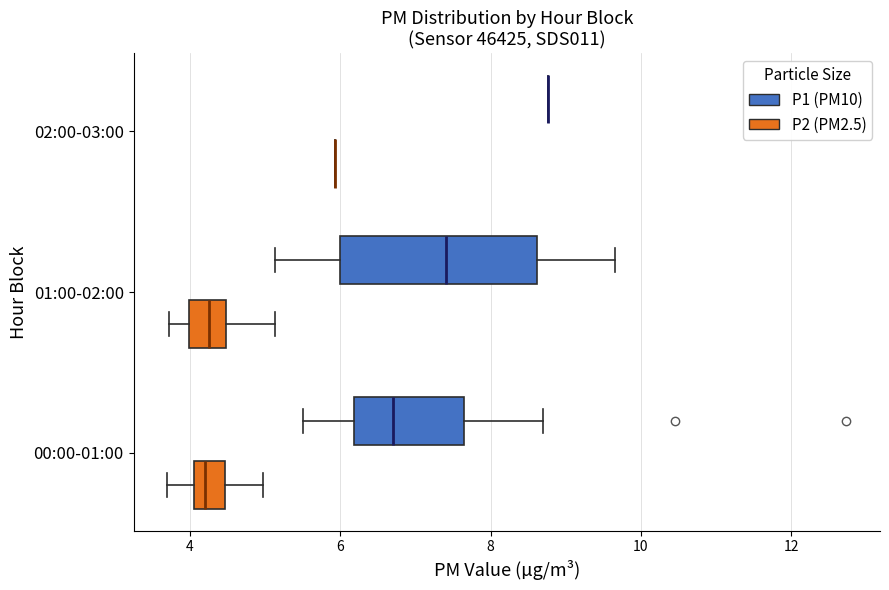

Comparing the boxes themselves (not the whiskers), which one is the widest?

01:00-02:00 (P1 (PM10))